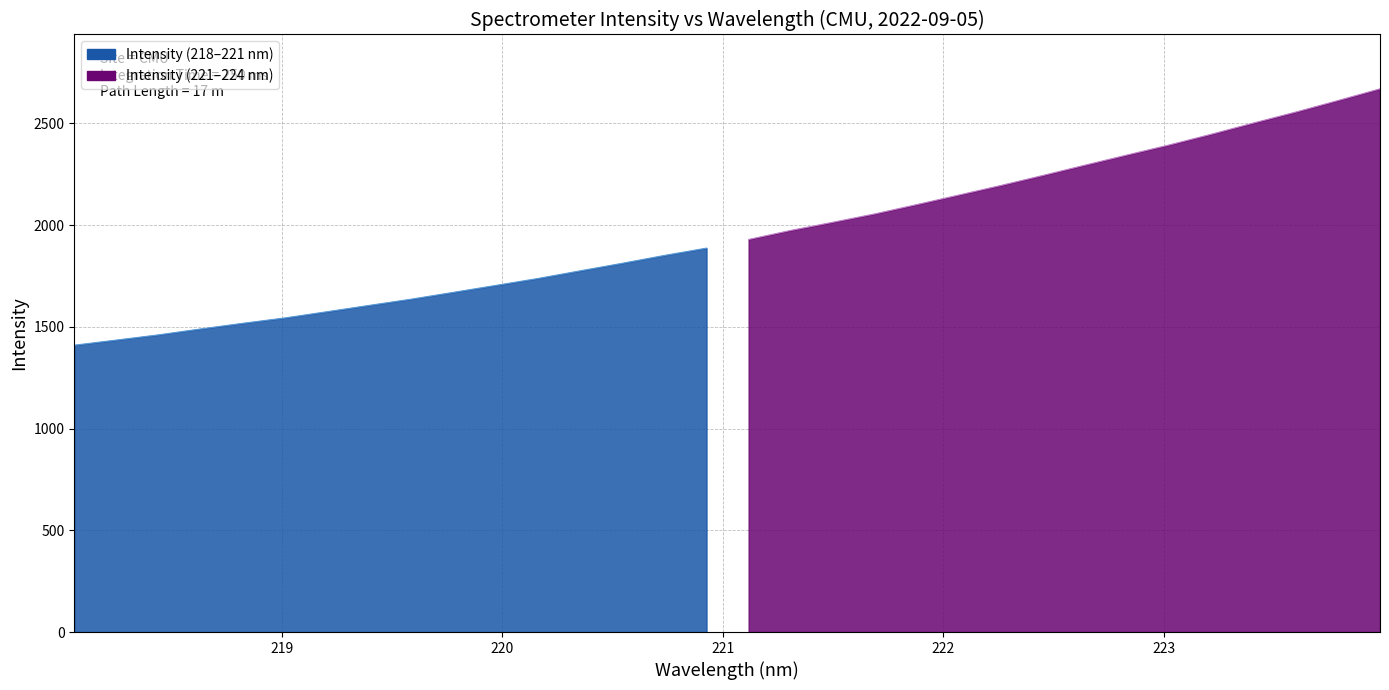

Which category has the highest value across all series?

223.9802